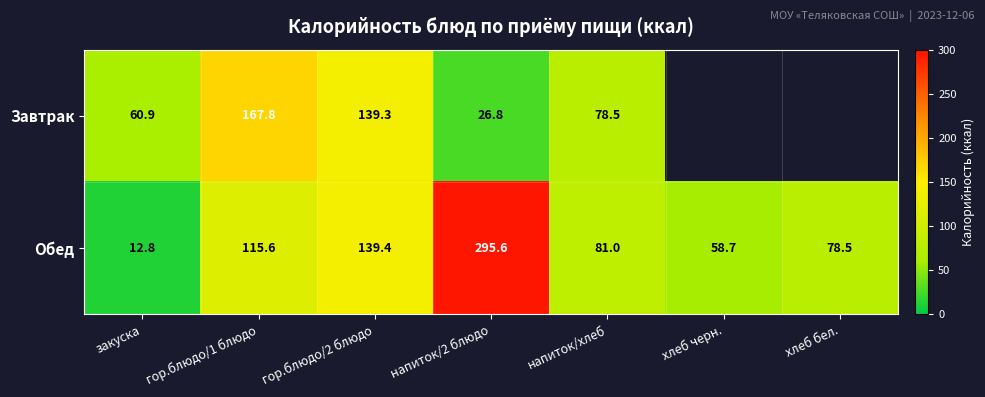

The Обед series shows 115.6 at гор.блюдо/1 блюдо. True or false?

True